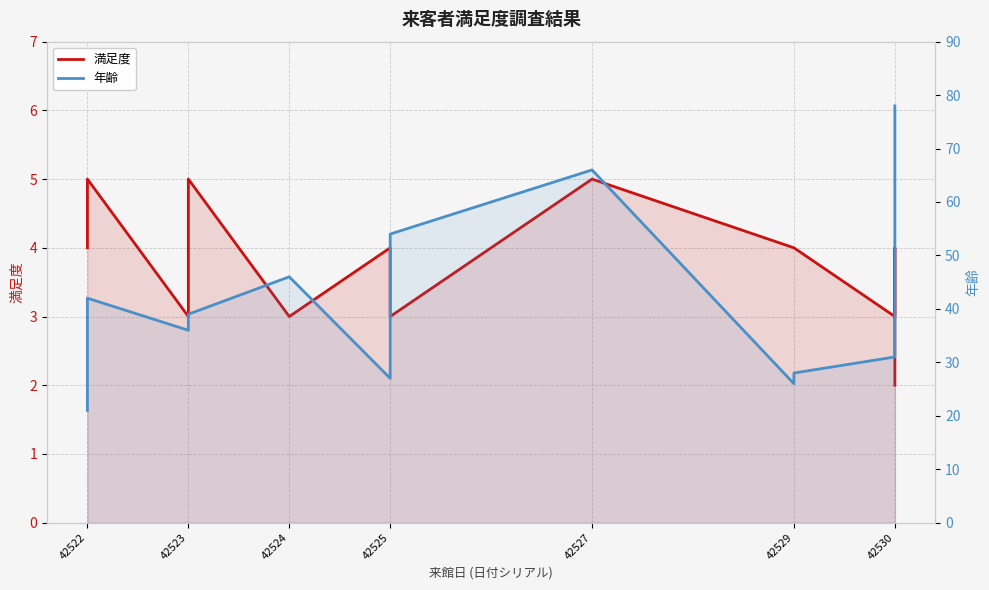

True or false: 満足度 and 年齢 intersect in this chart.

False